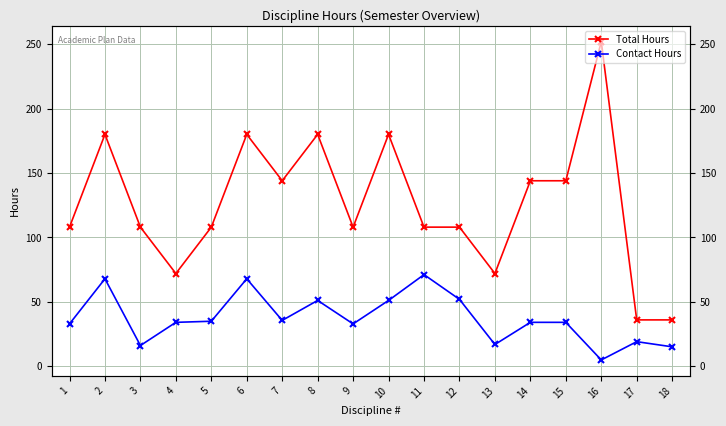

What is the difference between the maximum and minimum values in the Total Hours series?

216.0